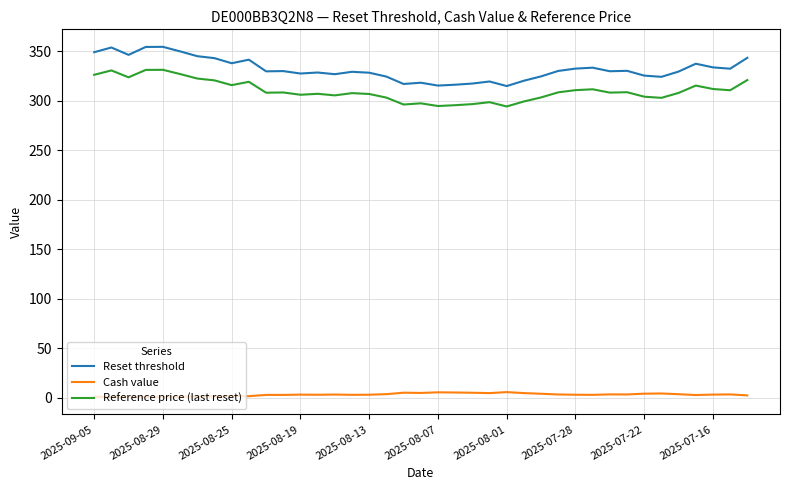

What is the maximum value shown in the chart?

354.5